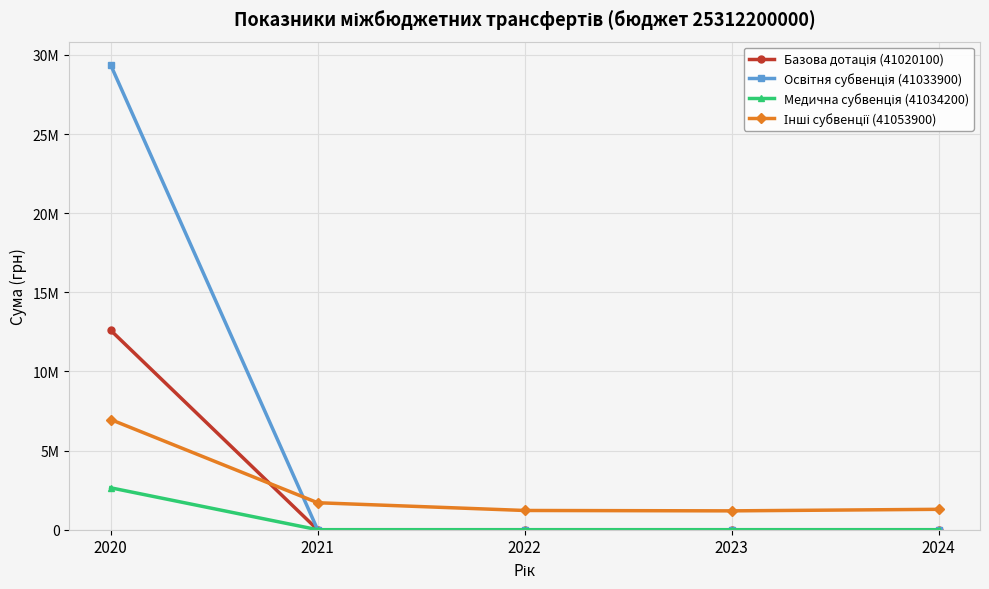

Does the chart have visible grid lines?

Yes